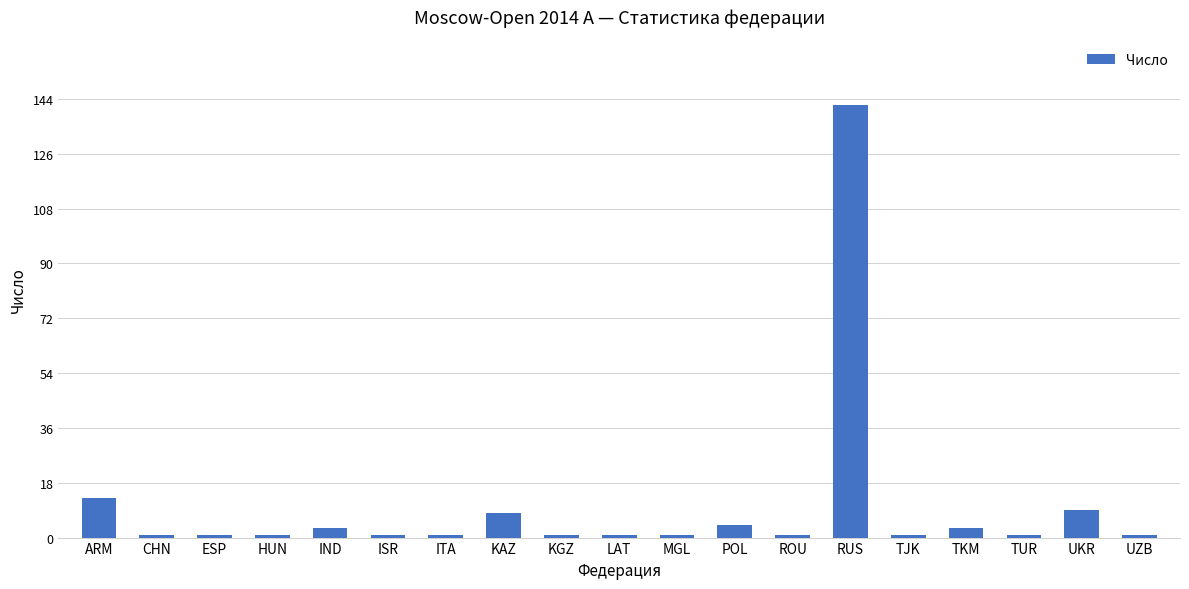

What is the ratio of the value at KGZ to the value at TJK?

1.0